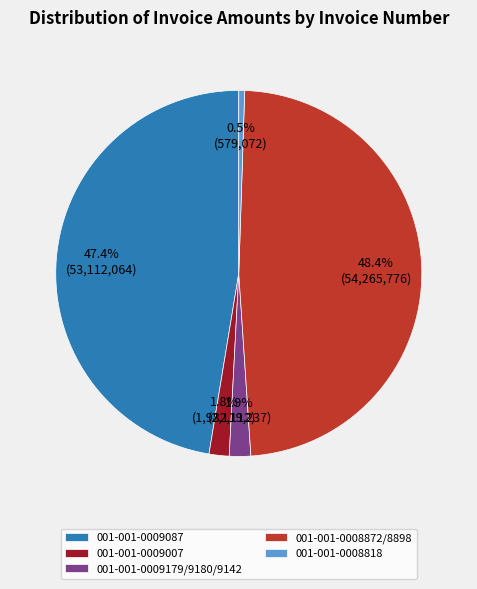

What percentage is the 001-001-0008872/8898 slice, to the nearest percent?

48%